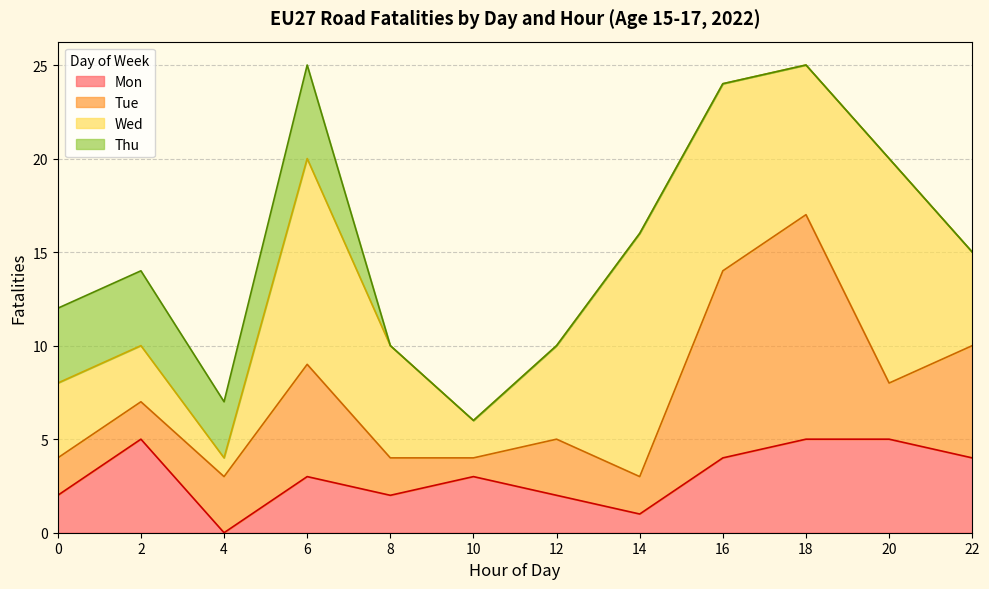

How many times do Wed and Thu cross each other?

1